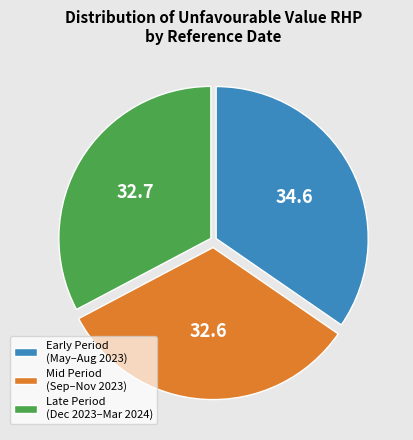

What is the ratio of the value at Mid Period (Sep–Nov 2023) to the value at Early Period (May–Aug 2023)?

0.9